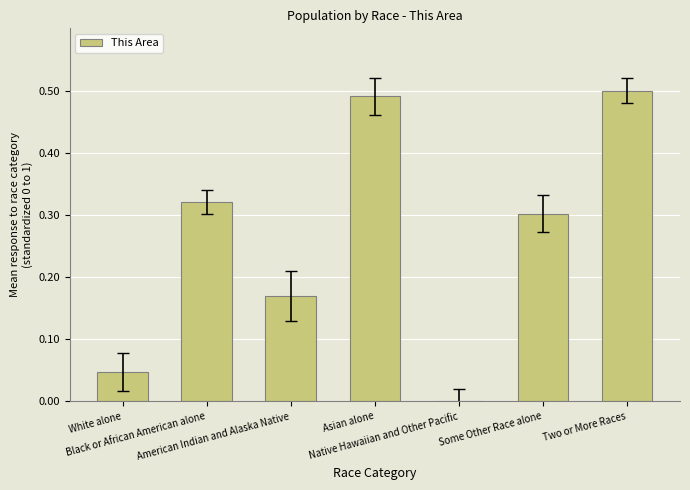

What is the sum of all values?

1.8